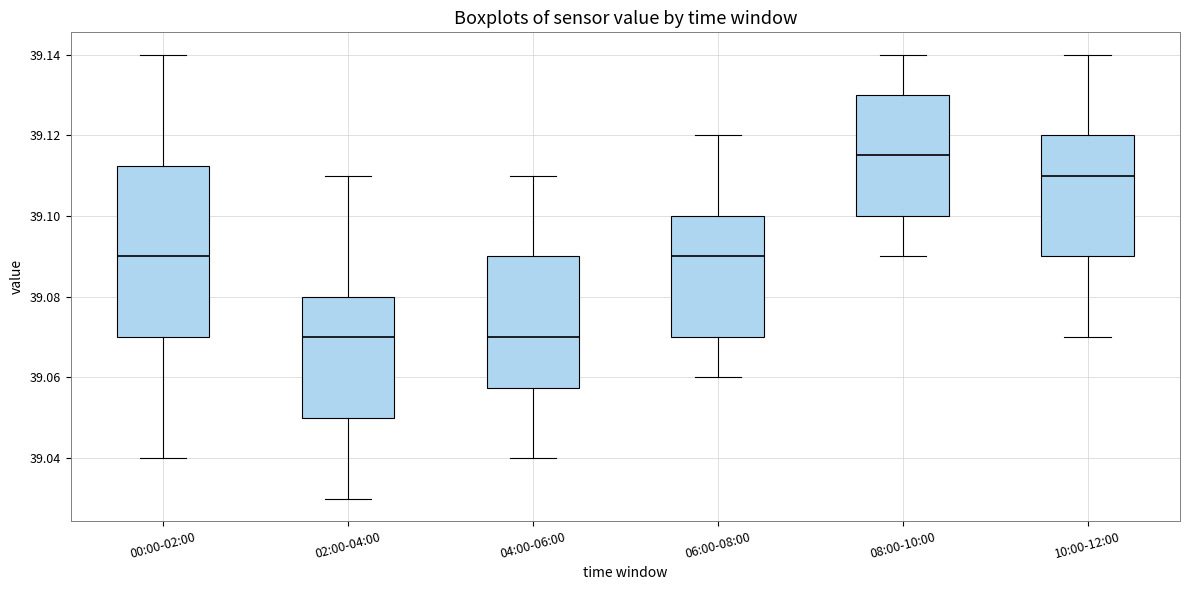

Reading left to right, transcribe this box plot: for each box, give where its median line is, the range the box spans, and where its two whiskers end, as read against the y-axis. The values are not printed on the chart, so give them approximately, as read against the axis.

00:00-02:00: median 39.090, box 39.070 to 39.112, whiskers 39.040 to 39.140
02:00-04:00: median 39.070, box 39.050 to 39.080, whiskers 39.030 to 39.110
04:00-06:00: median 39.070, box 39.058 to 39.090, whiskers 39.040 to 39.110
06:00-08:00: median 39.090, box 39.070 to 39.100, whiskers 39.060 to 39.120
08:00-10:00: median 39.116, box 39.100 to 39.130, whiskers 39.090 to 39.140
10:00-12:00: median 39.110, box 39.090 to 39.120, whiskers 39.070 to 39.140